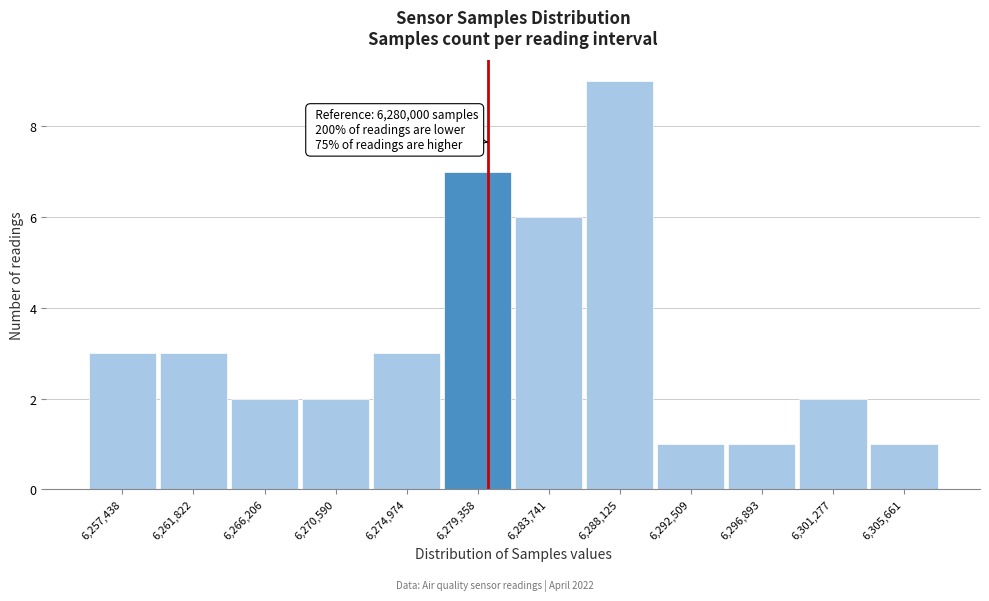

Which range on the x-axis has the tallest bar?

6286000 to 6290500